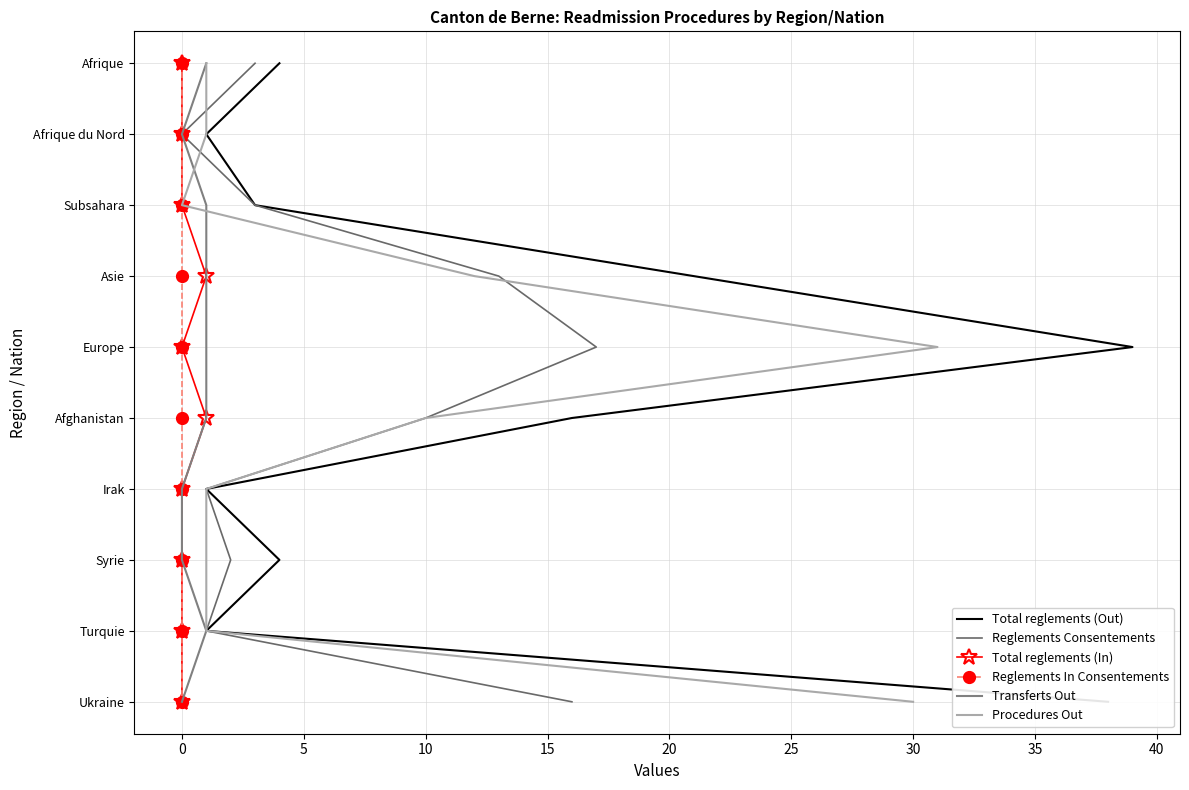

True or false: Procedures Out and Total reglements (Out) cross at least once.

False